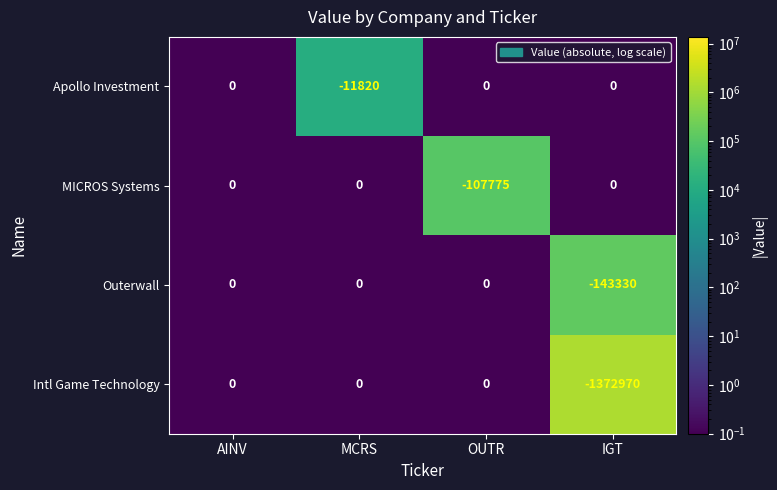

At which label is Intl Game Technology closest to -686485?

AINV